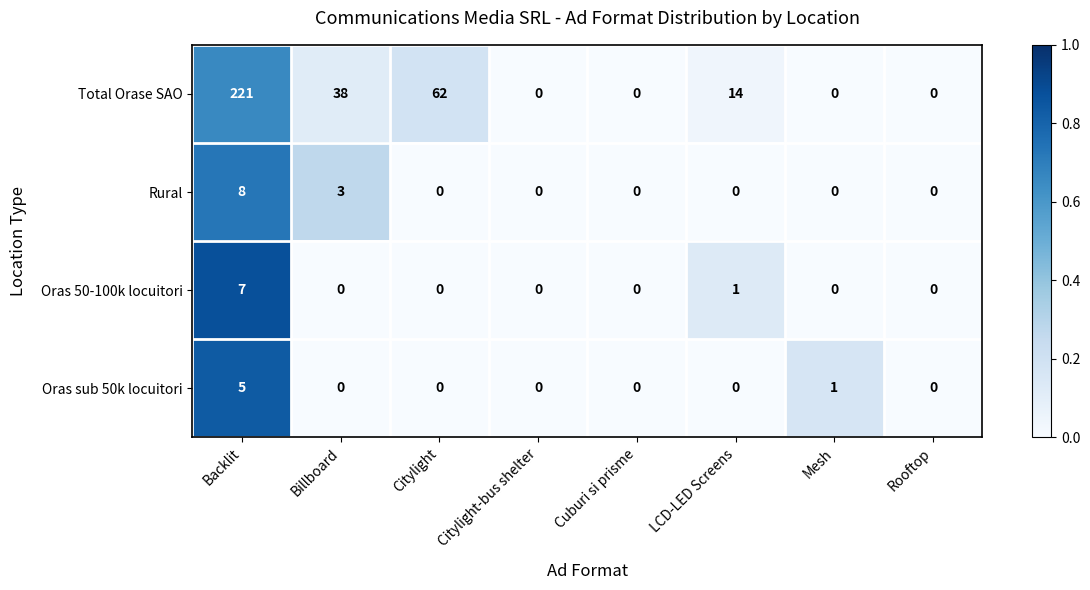

The value of Oras sub 50k locuitori at Billboard is -3. True or false?

False